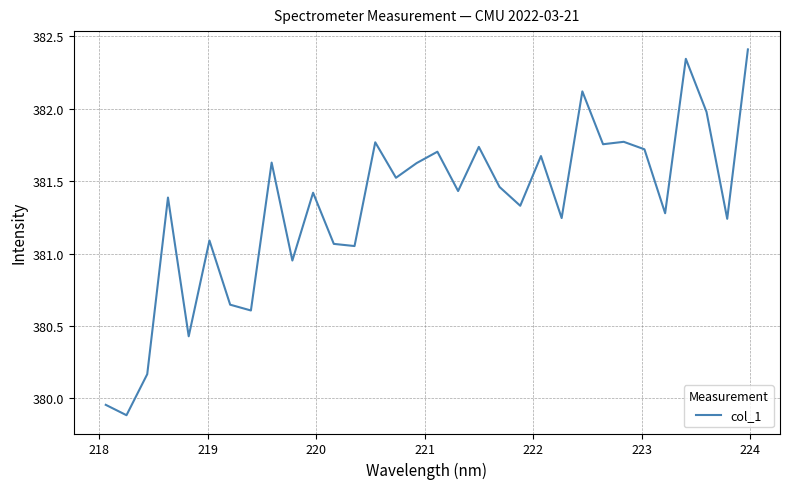

What is the greatest value displayed?

382.4